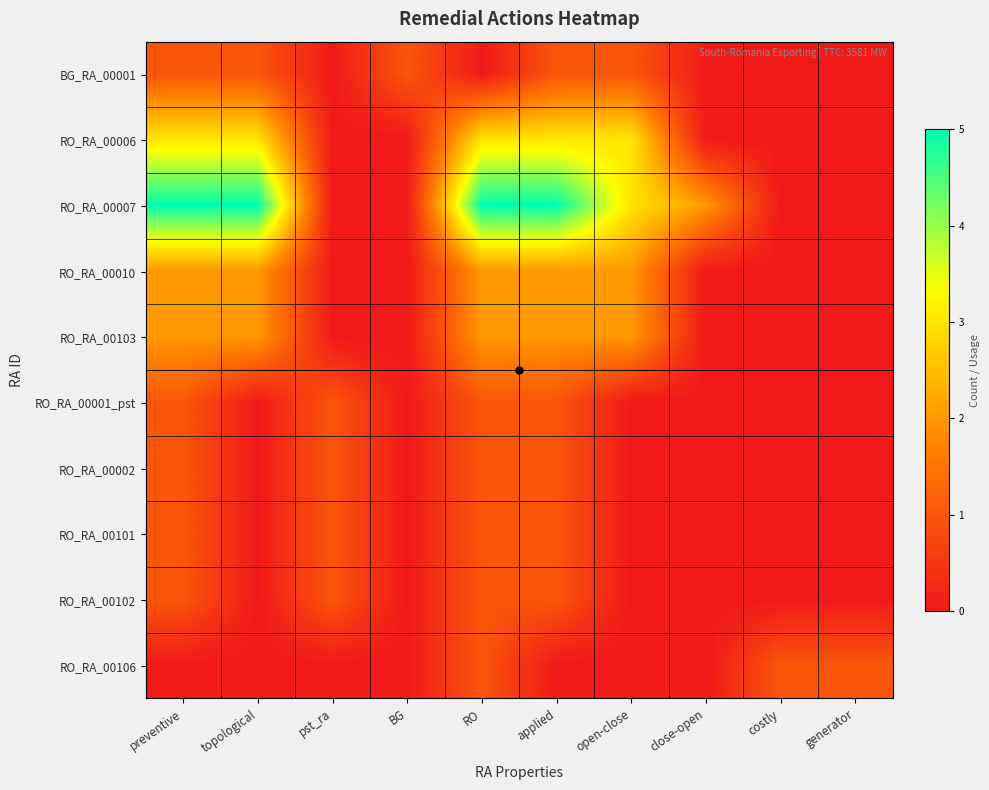

What is the total value across all series at topological?

13